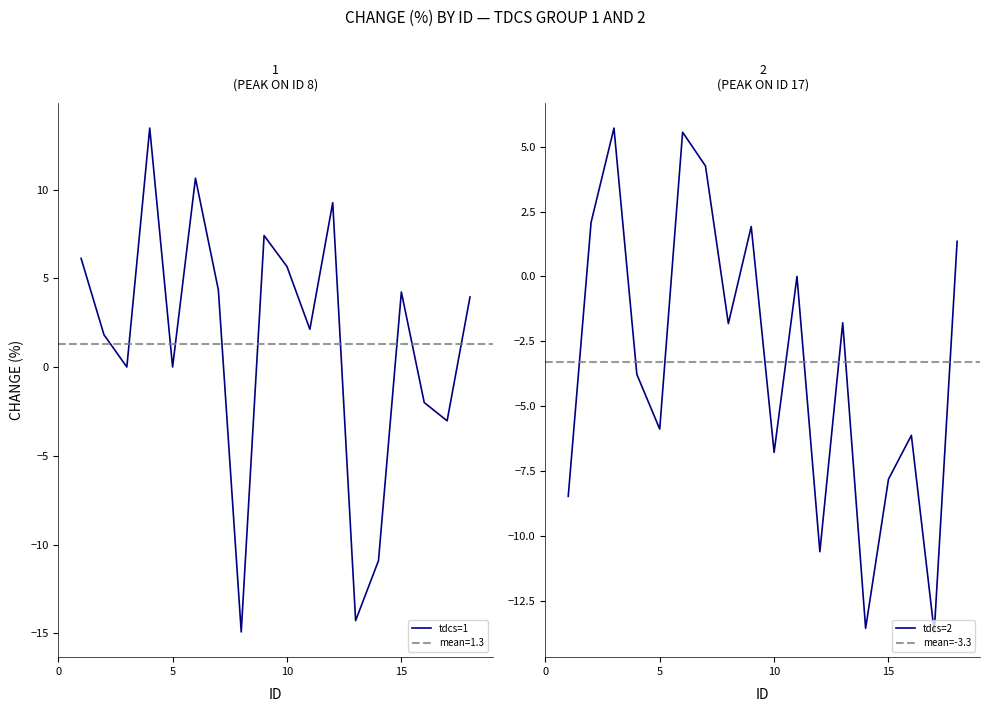

What is the sum of all tdcs=1 values?

23.9